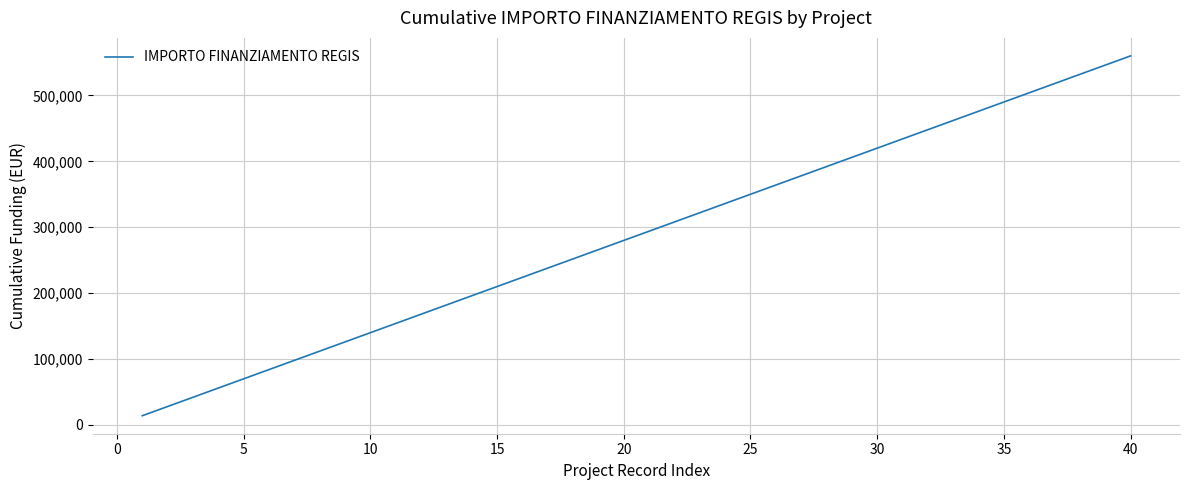

Count the number of categories in the chart.

40